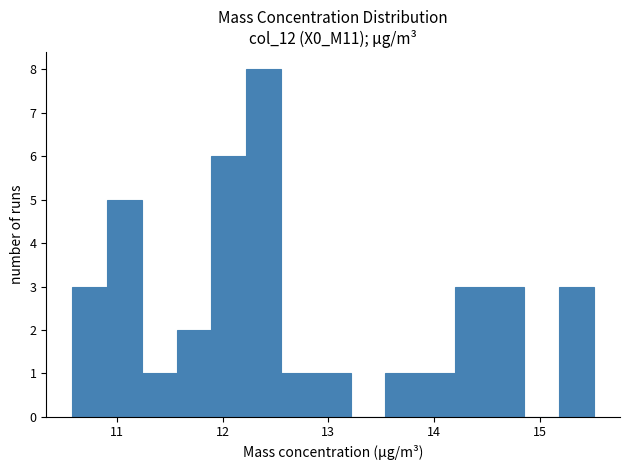

Read against the x-axis, roughly where is the centre of the tallest bar?

12.4